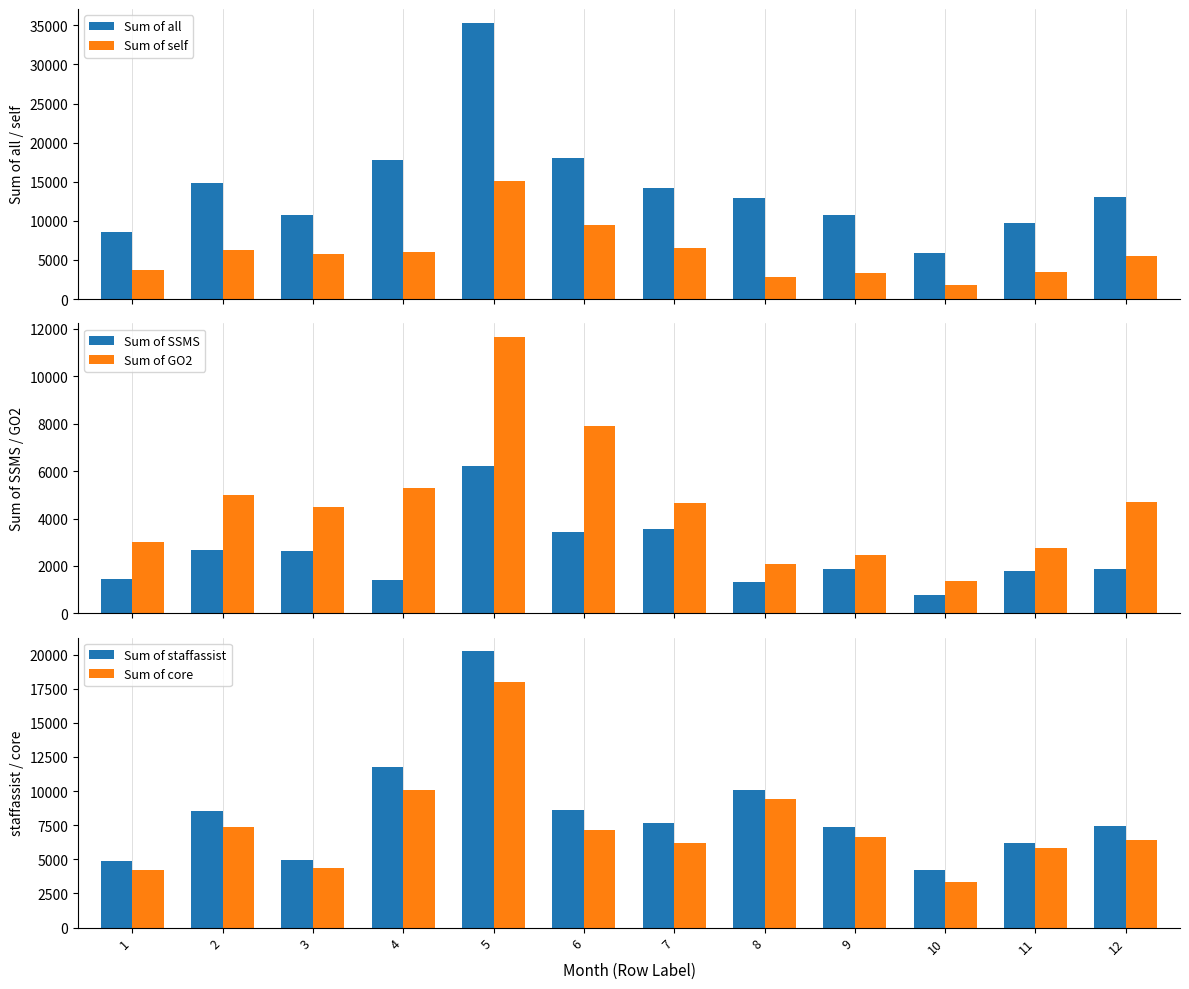

What are all the series names shown in the legend?

Sum of all, Sum of self, Sum of SSMS, Sum of GO2, Sum of staffassist, Sum of core